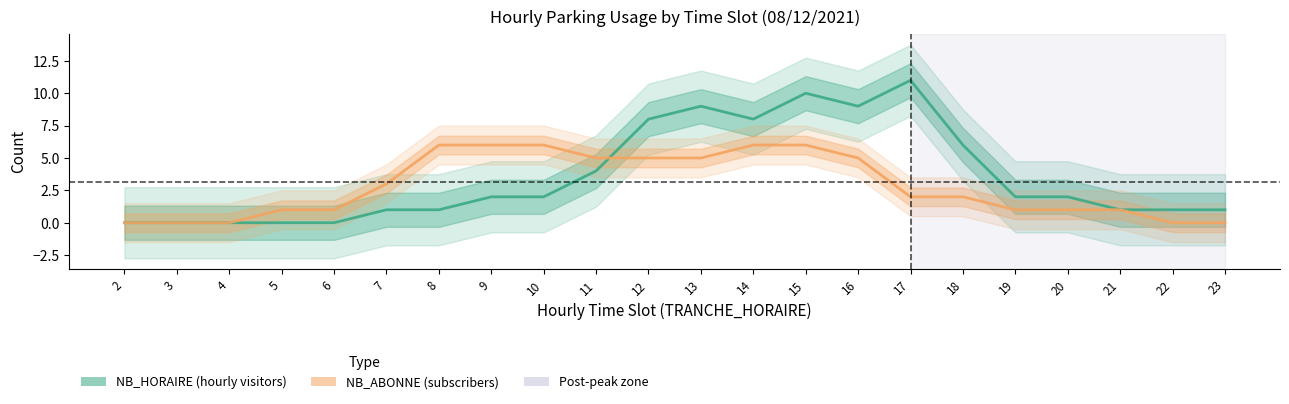

List the series in order of their peak value, lowest first.

NB_ABONNE, NB_HORAIRE